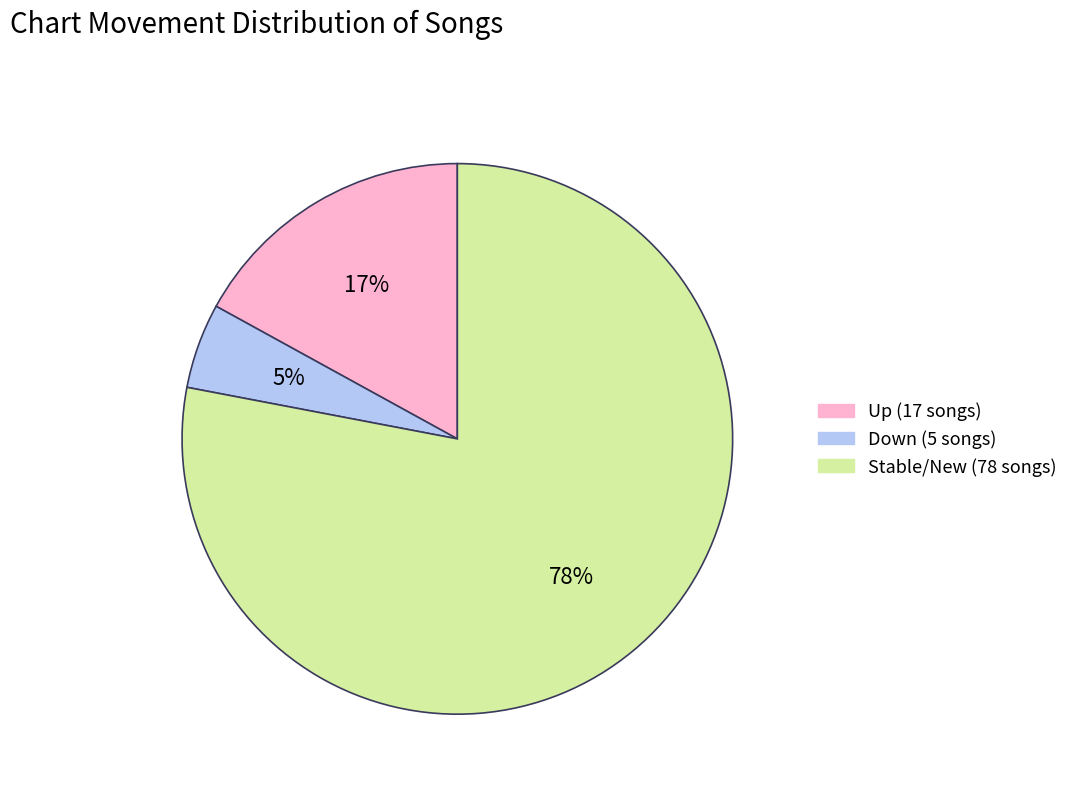

Rank the categories by value from highest to lowest.

Stable/New (78 songs), Up (17 songs), Down (5 songs)